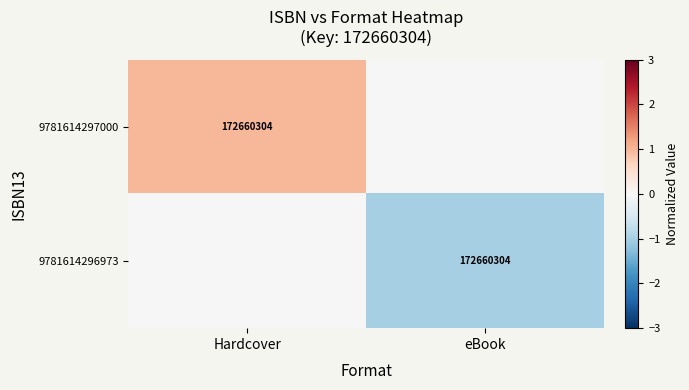

The 9781614296973 series shows 37422496 at eBook. True or false?

False